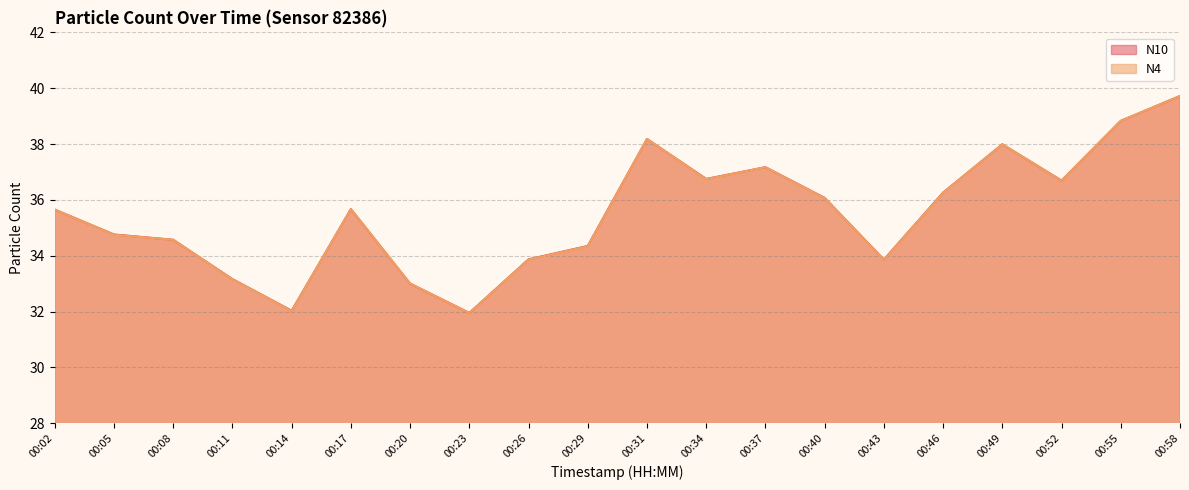

At which label does N10 reach its peak?

00:58